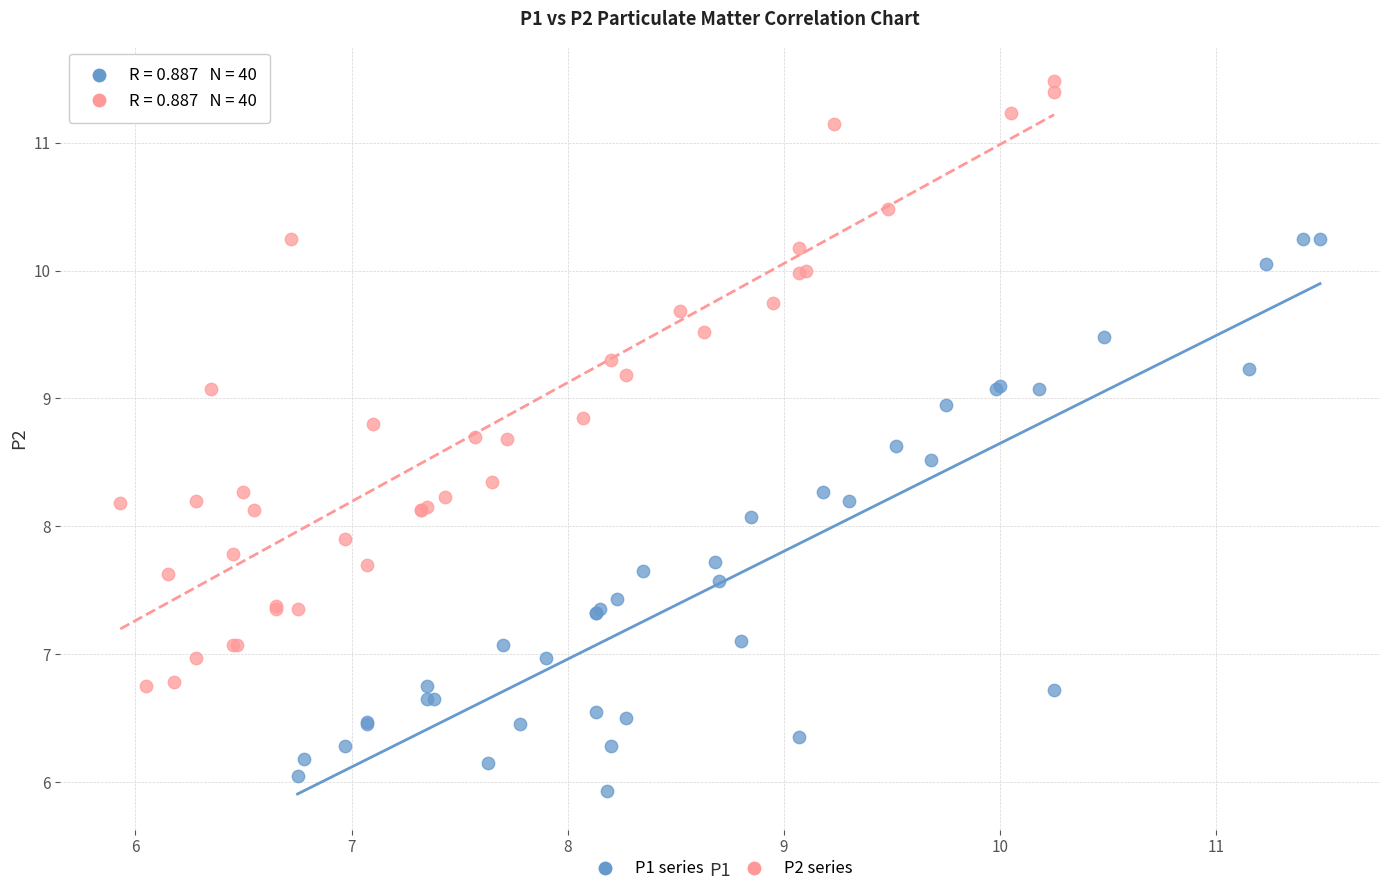

Which series has the largest Y range (max minus min)?

P2 series